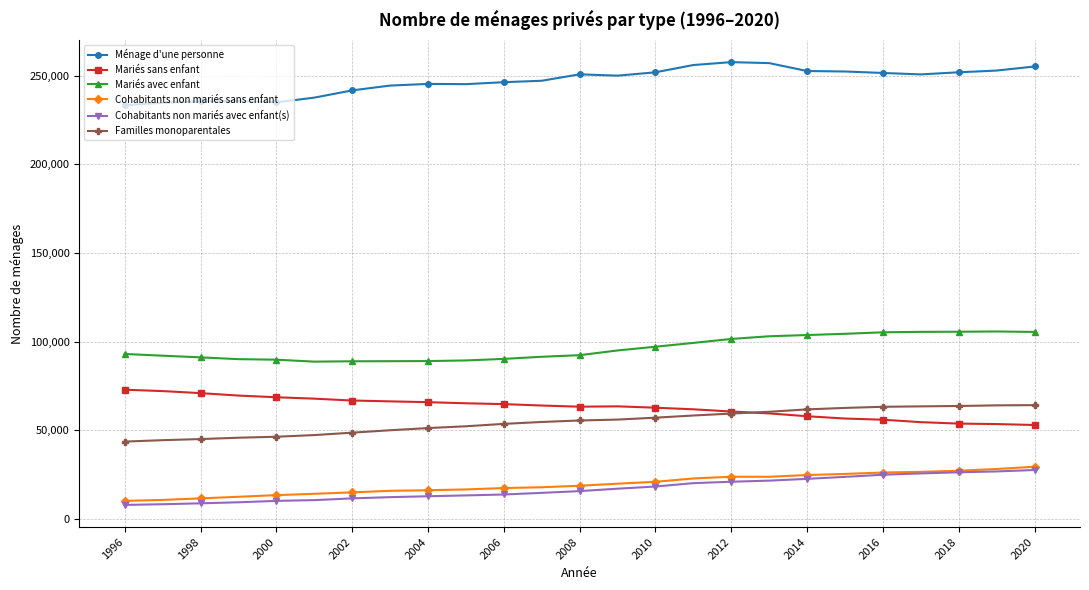

What are all the series names shown in the legend?

Ménage d'une personne, Mariés sans enfant, Mariés avec enfant, Cohabitants non mariés sans enfant, Cohabitants non mariés avec enfant(s), Familles monoparentales